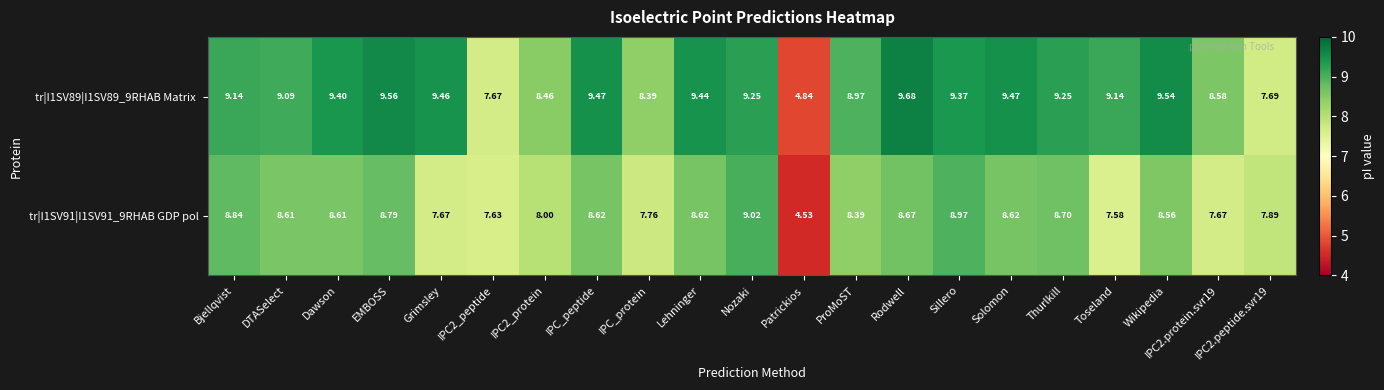

At which category does the chart reach its minimum across all series?

Patrickios